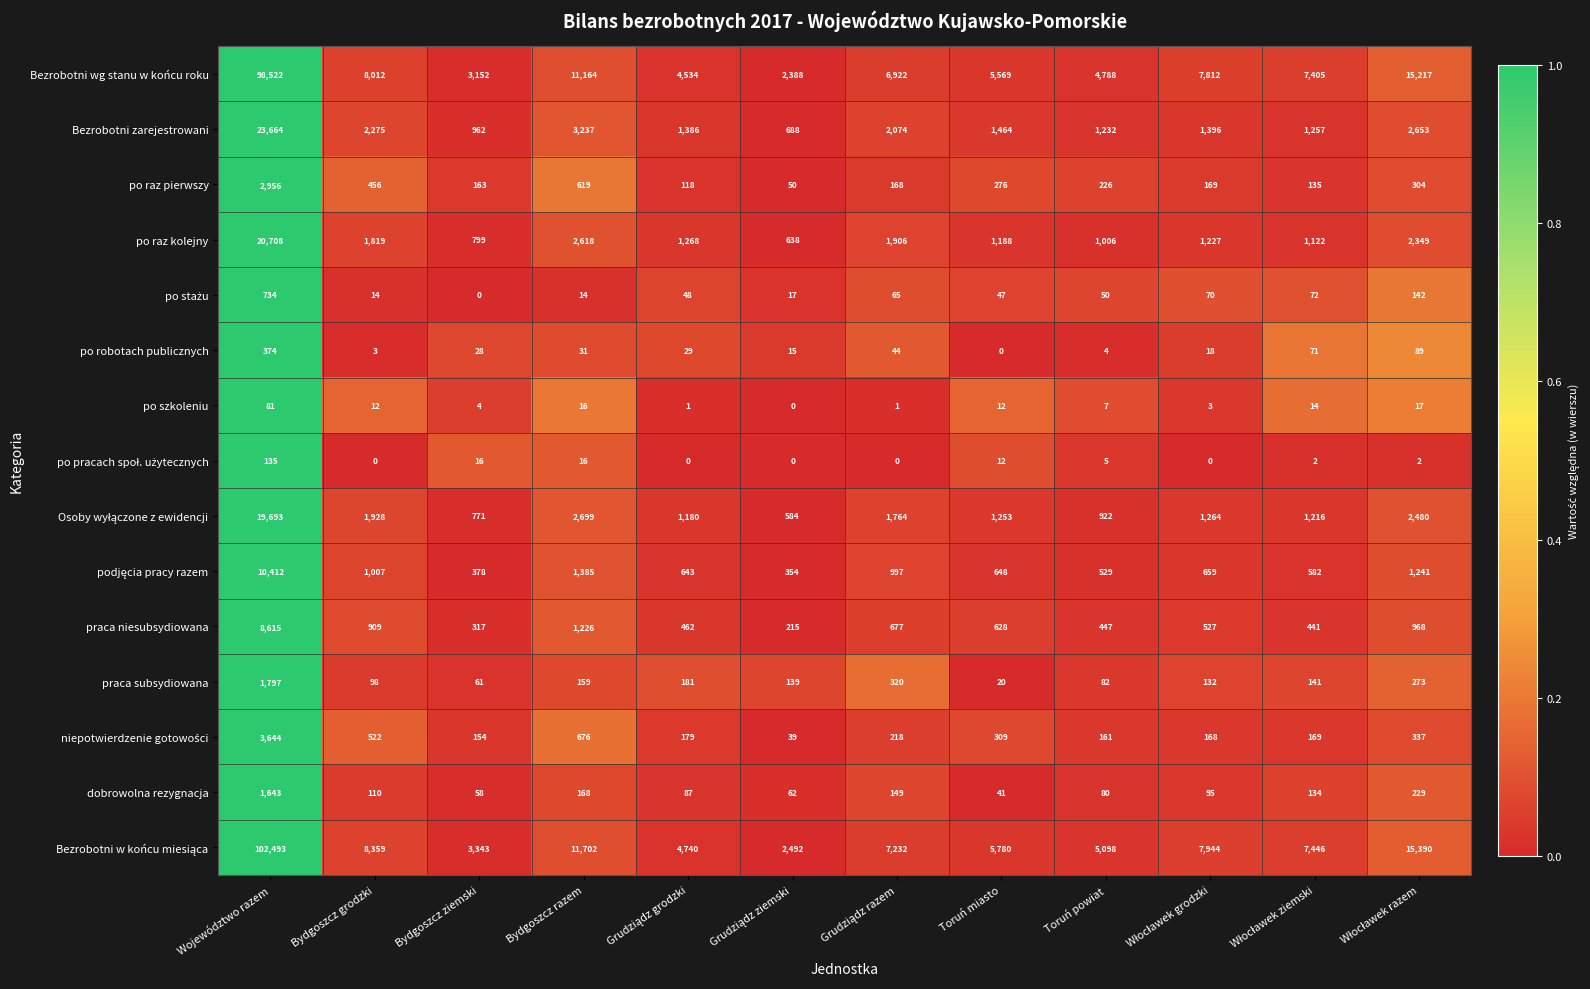

At which category is the sum across all series the highest?

Województwo razem